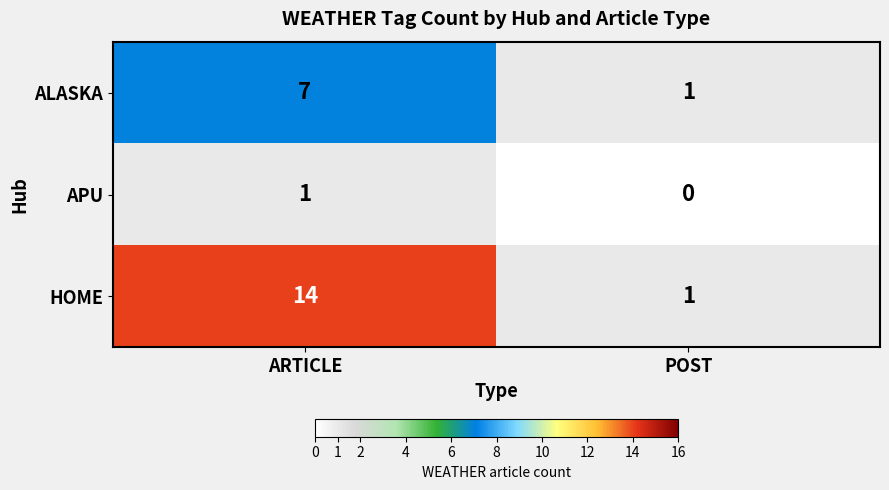

Rank the series by their average value, from highest to lowest.

HOME, ALASKA, APU